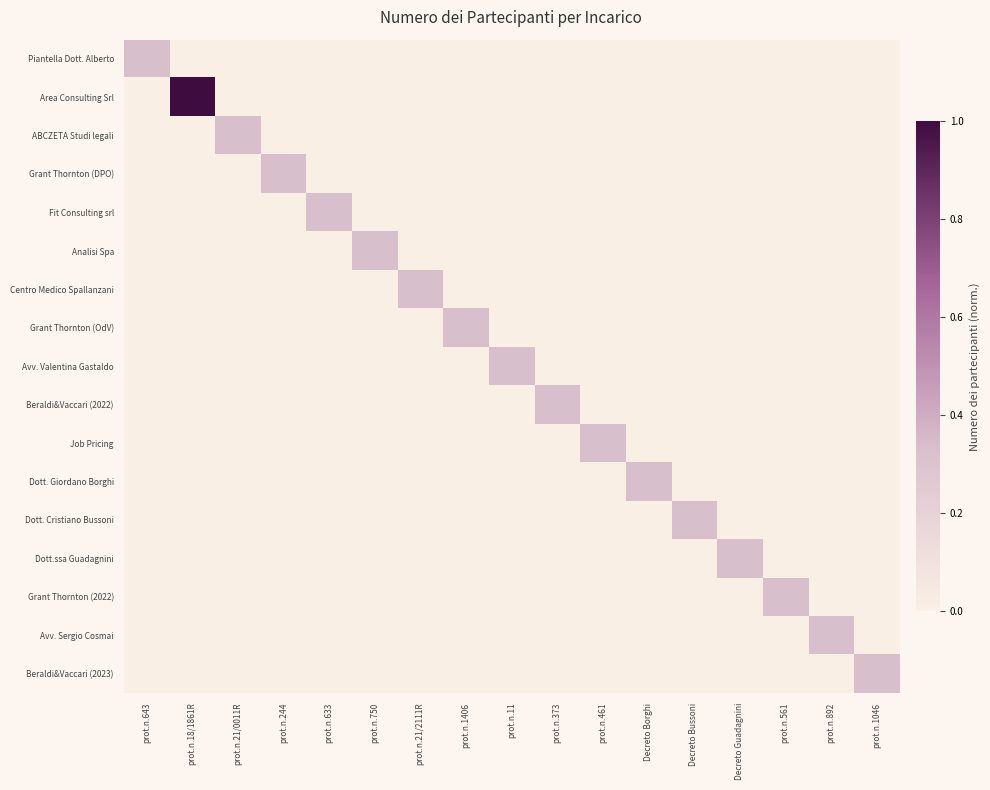

How many data points does each series have?

17